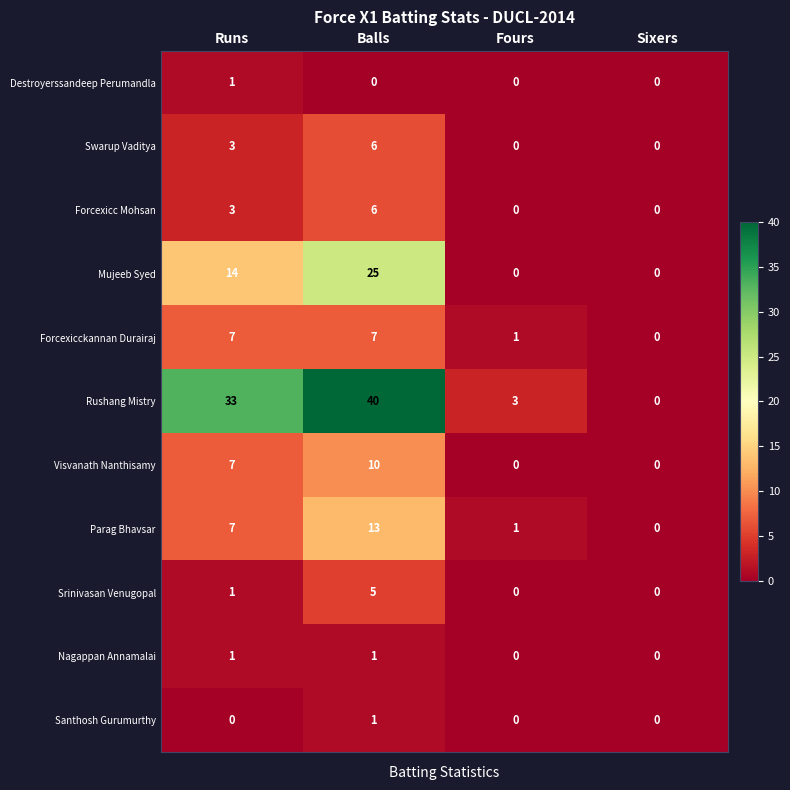

Which series has the largest total across all categories?

Rushang Mistry